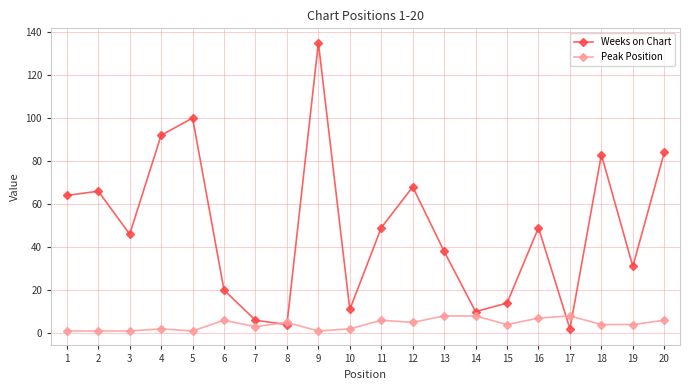

Between 4 and 13, which series saw the biggest shift?

Weeks on Chart